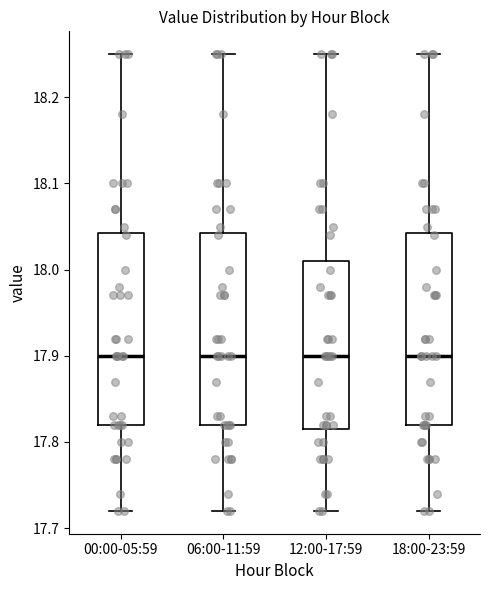

Where does the median line of the box for 12:00-17:59 sit on the y-axis? The values are not printed on the chart, so give them approximately, as read against the axis.

17.90